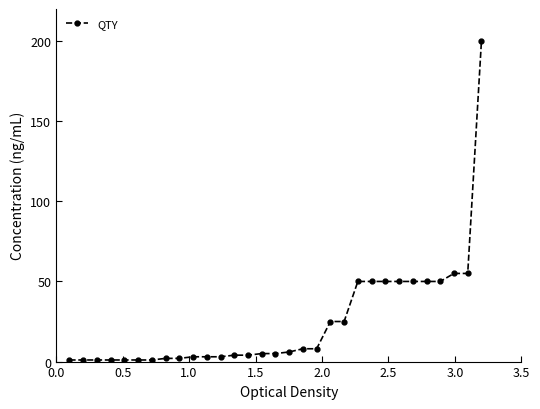

What is the average value?

25